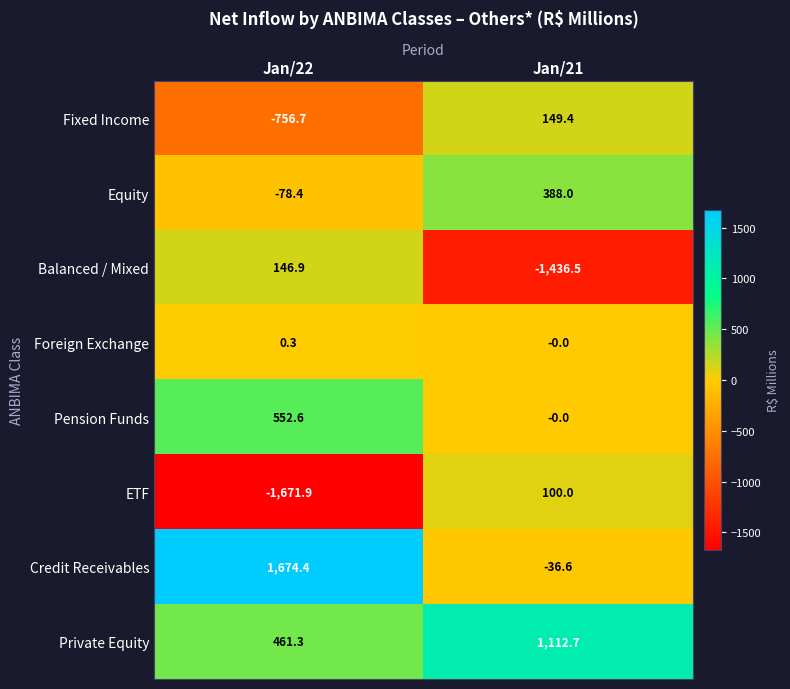

What is the spread (max minus min) of values at Jan/21?

2549.2